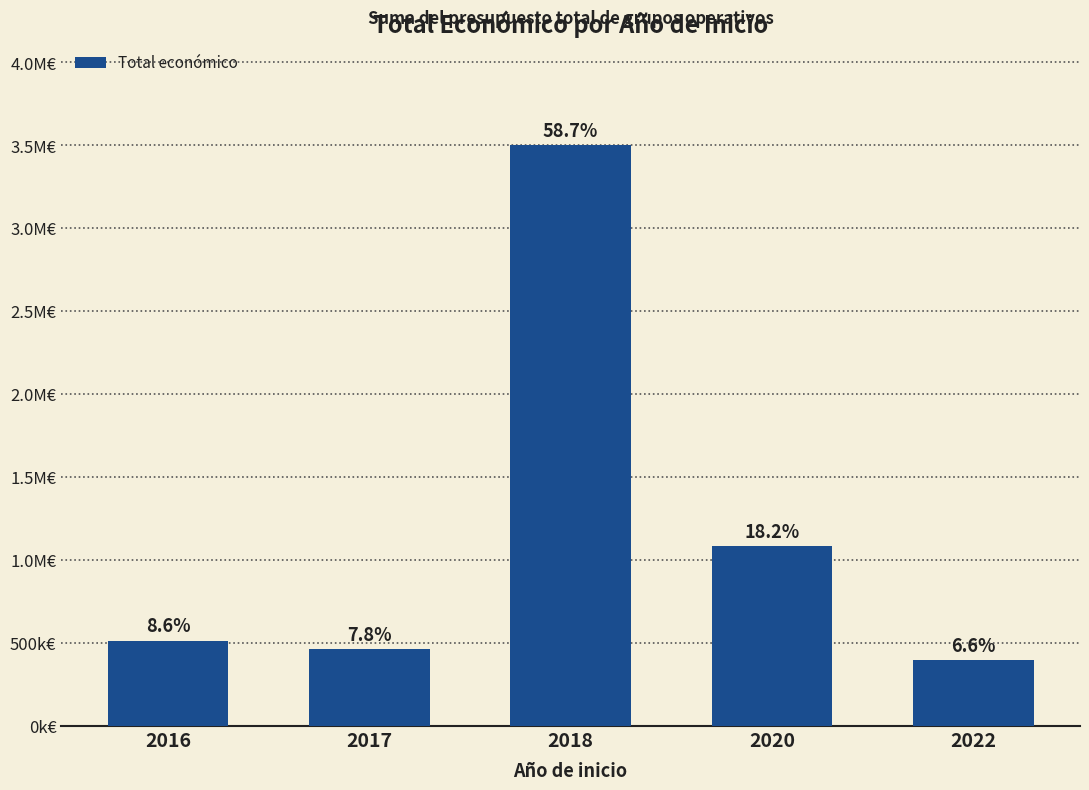

What is the value of the 4th bar from the left?

1084300